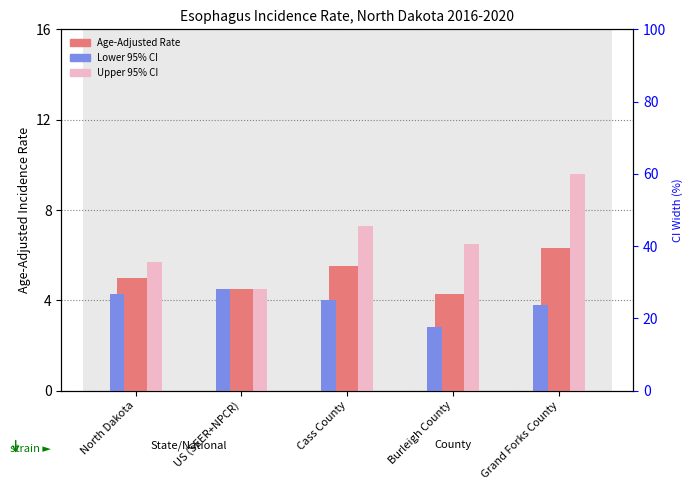

Reading right to left, extract all data points from this chart.

Age-Adjusted Rate: Grand Forks County=6.3	Burleigh County=4.3	Cass County=5.5	US (SEER+NPCR)=4.5	North Dakota=5.0
Lower 95% CI: Grand Forks County=3.8	Burleigh County=2.8	Cass County=4.0	US (SEER+NPCR)=4.5	North Dakota=4.3
Upper 95% CI: Grand Forks County=9.6	Burleigh County=6.5	Cass County=7.3	US (SEER+NPCR)=4.5	North Dakota=5.7